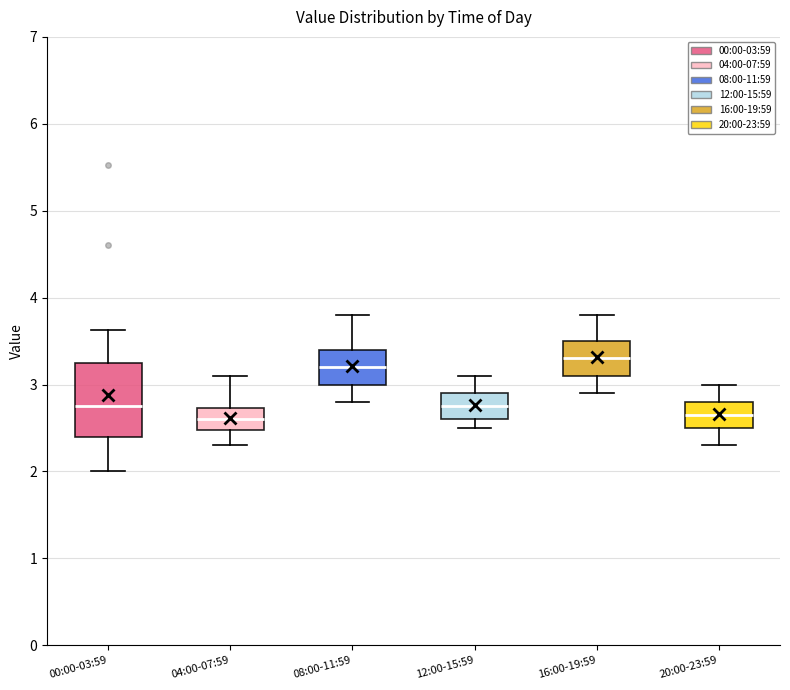

Comparing the boxes themselves (not the whiskers), which one is the tallest?

00:00-03:59